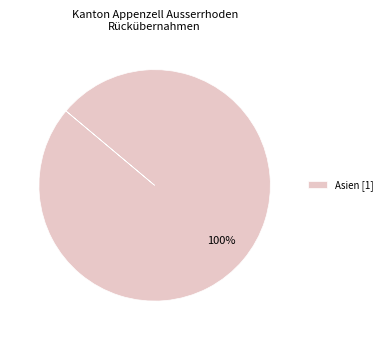

Is there any slice that represents more than half of the pie?

Yes